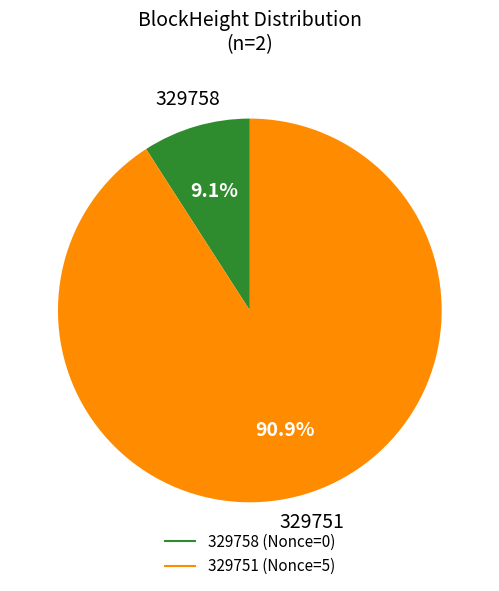

Between 329758 and 329751, which is larger?

329751